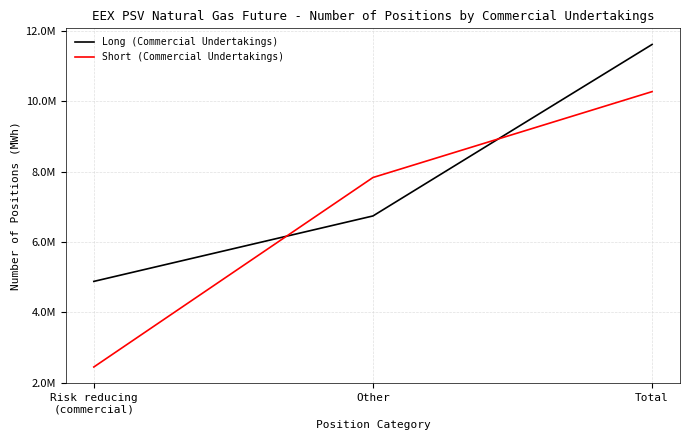

Is this an area chart (filled region under the line)?

No